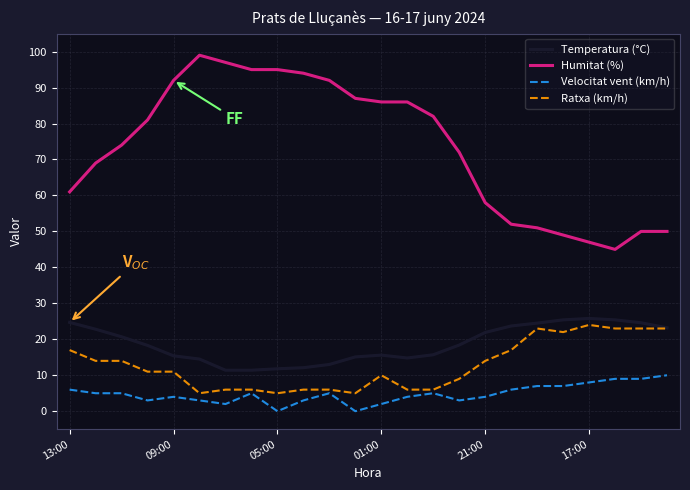

What is the maximum value shown in the chart?

99.0